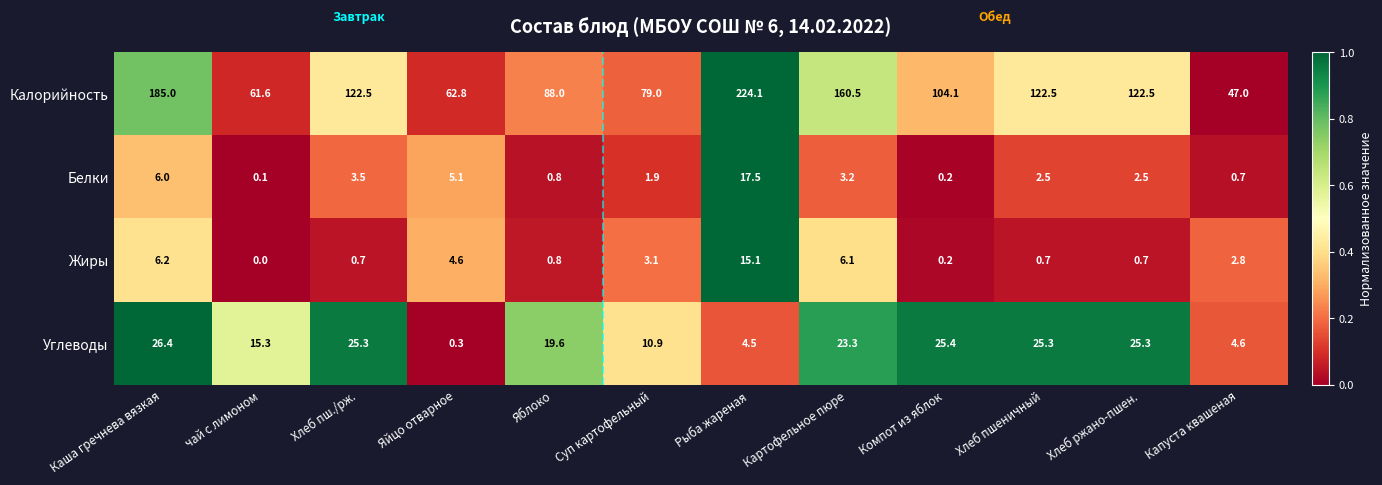

What is the total value across all series at Хлеб пш./рж.?

152.0